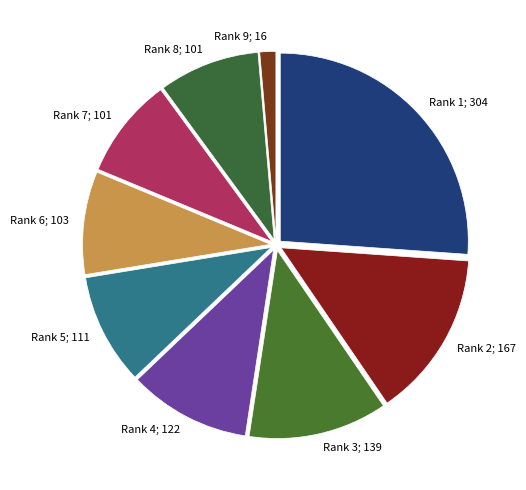

Count the number of slices in the pie.

9